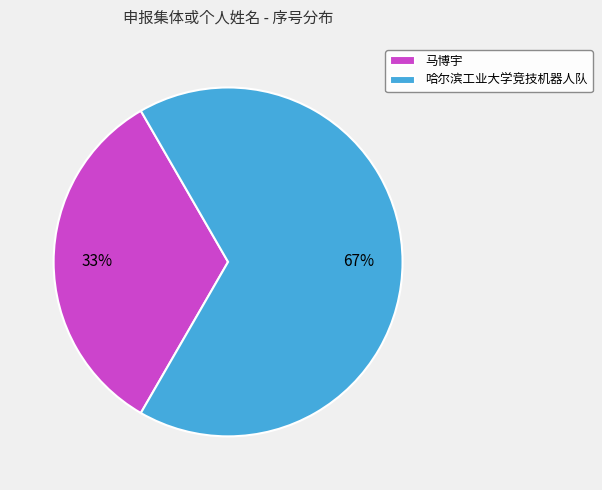

How many segments does this pie chart have?

2